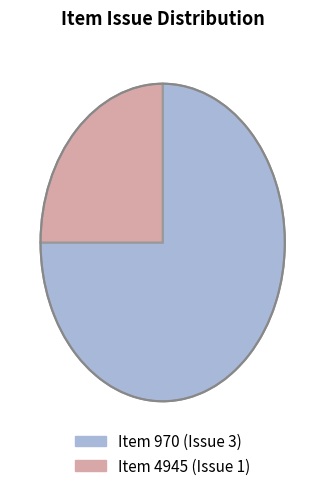

Is there a majority slice in this chart?

Yes